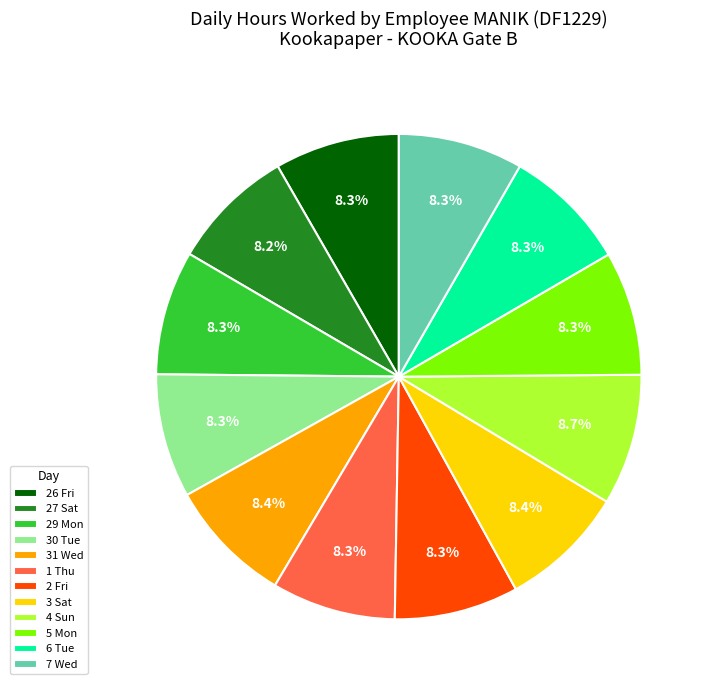

How many segments does this pie chart have?

12